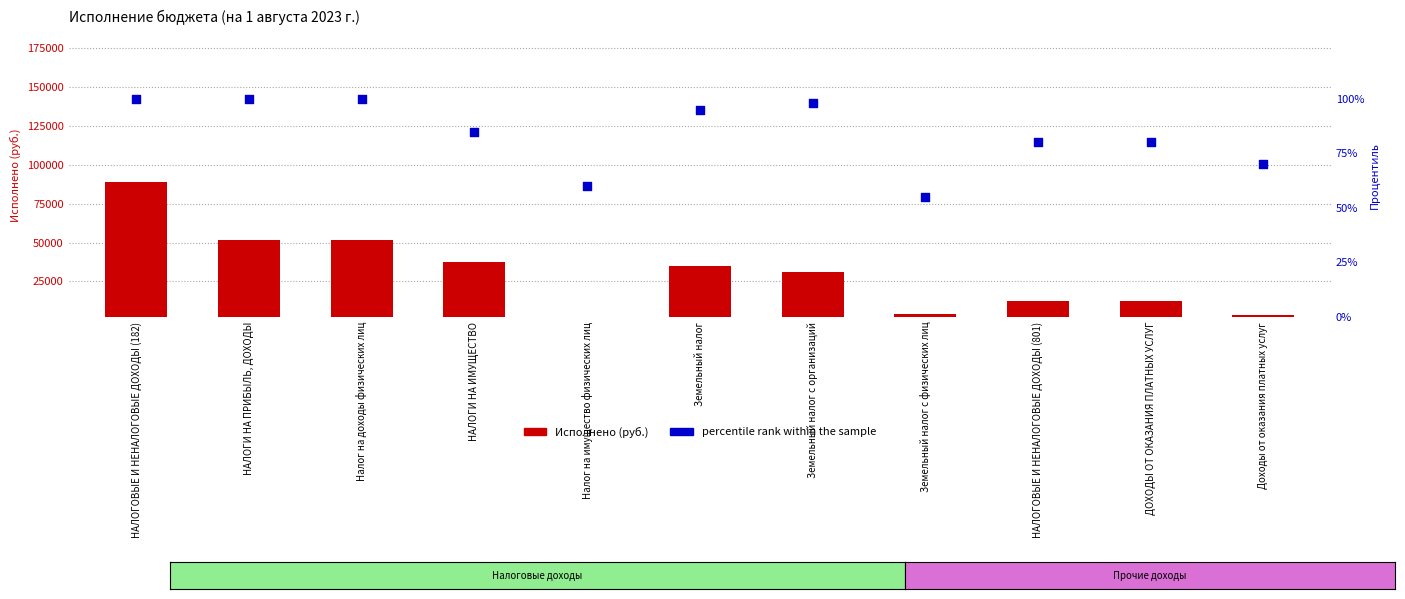

Which series has the largest Y range (max minus min)?

Исполнено